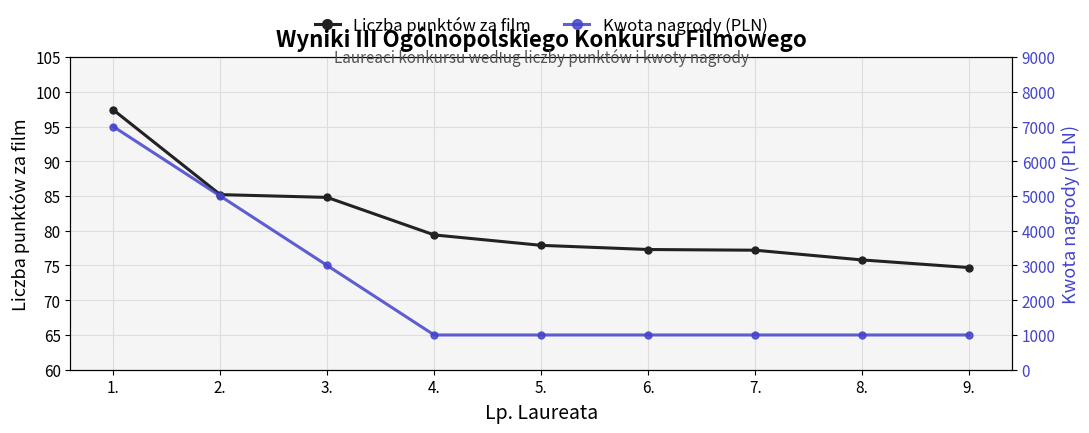

Which has a higher value, 4. or 1.?

1.